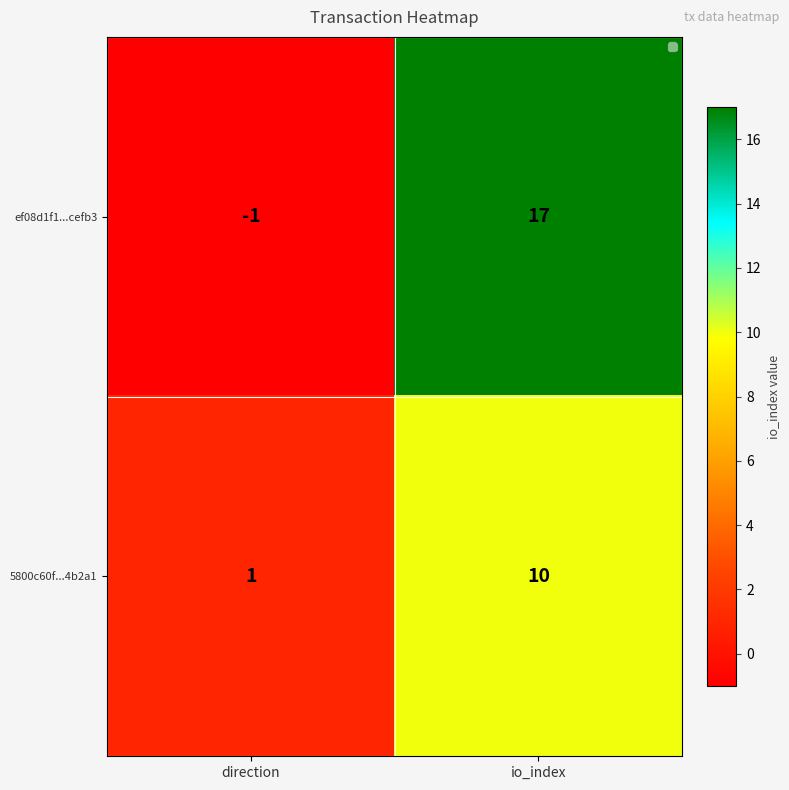

At how many categories does at least one series exceed 12?

1